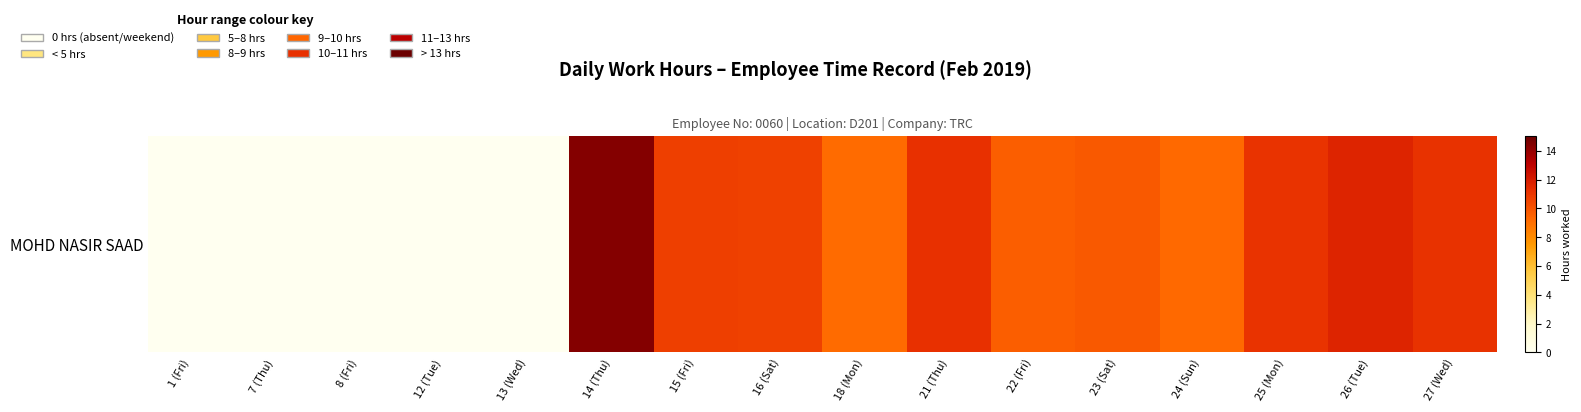

How many data points are less than 9?

5